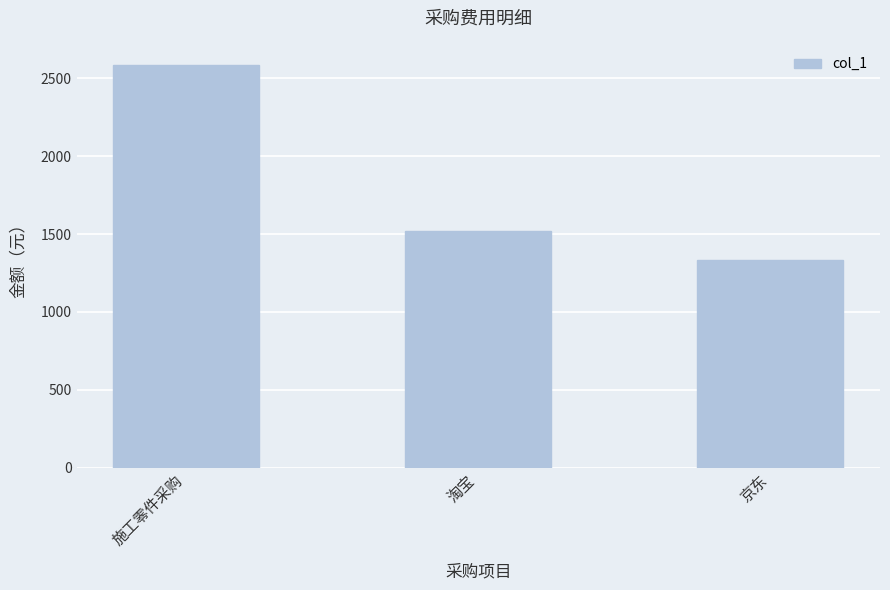

What is the difference between the values at 淘宝 and 京东?

188.2